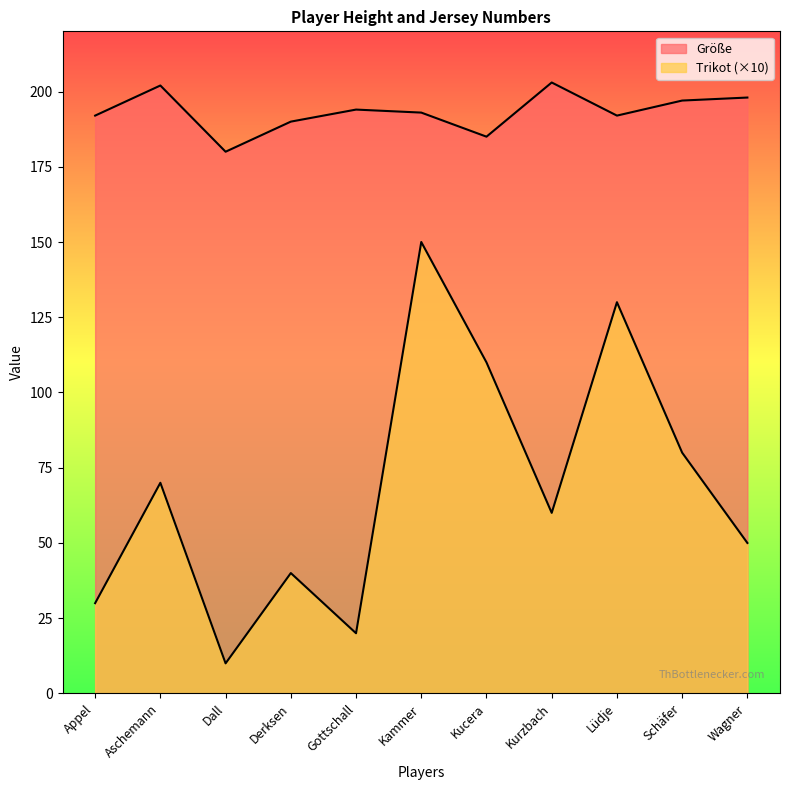

What is the smallest value displayed?

10